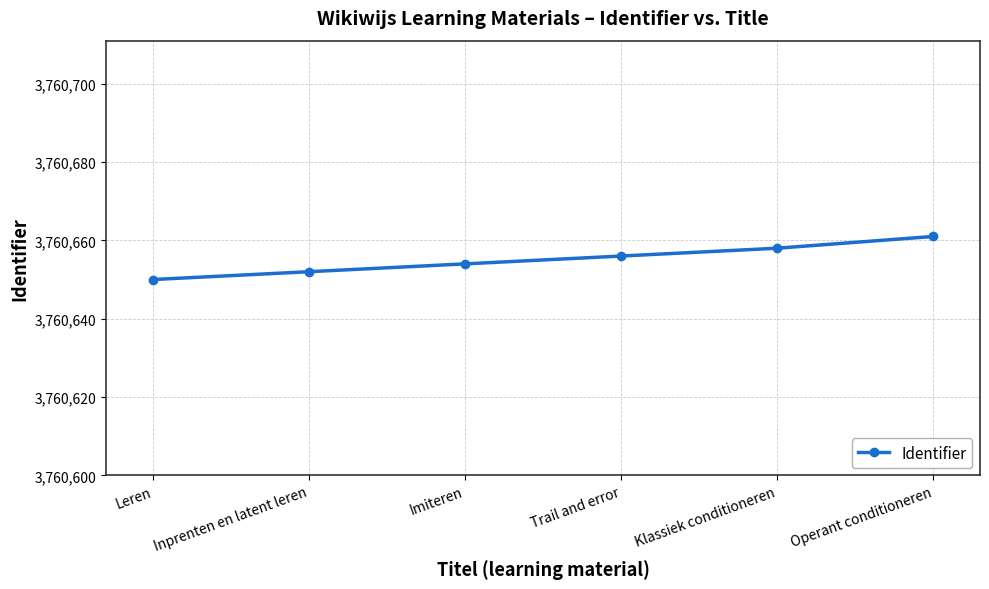

Read the value at Inprenten en latent leren.

3760652